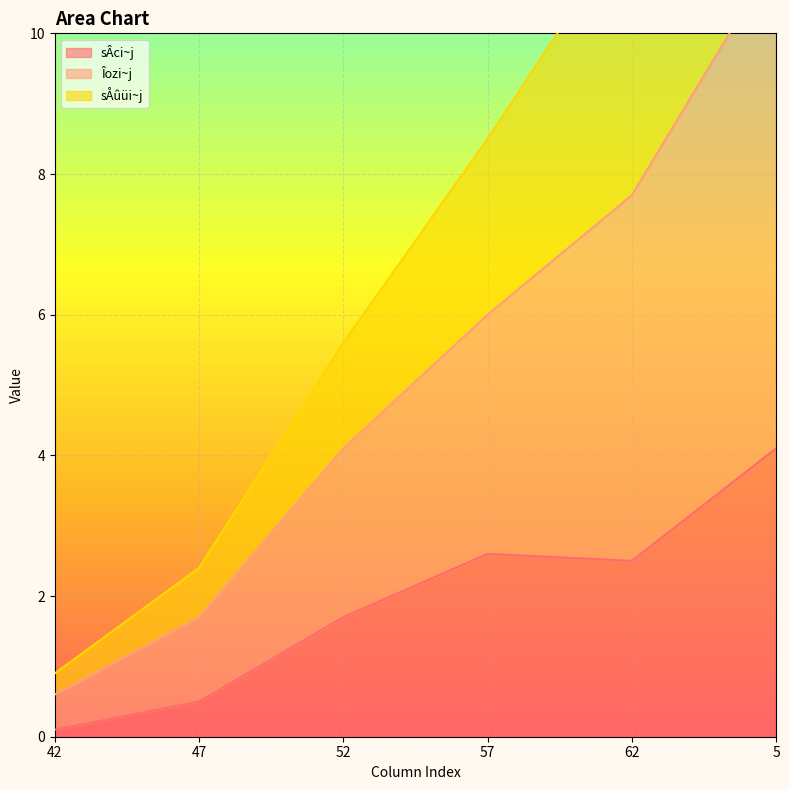

Between 52 and 5, which series saw the biggest shift?

Îozi~j